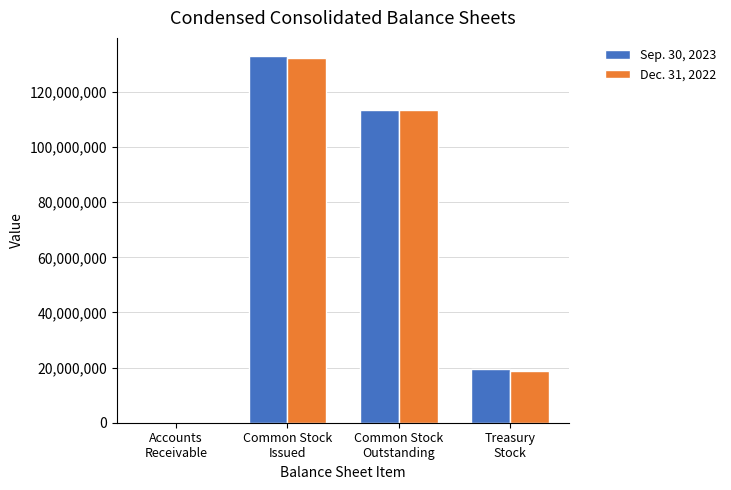

What is the greatest value displayed?

132986087